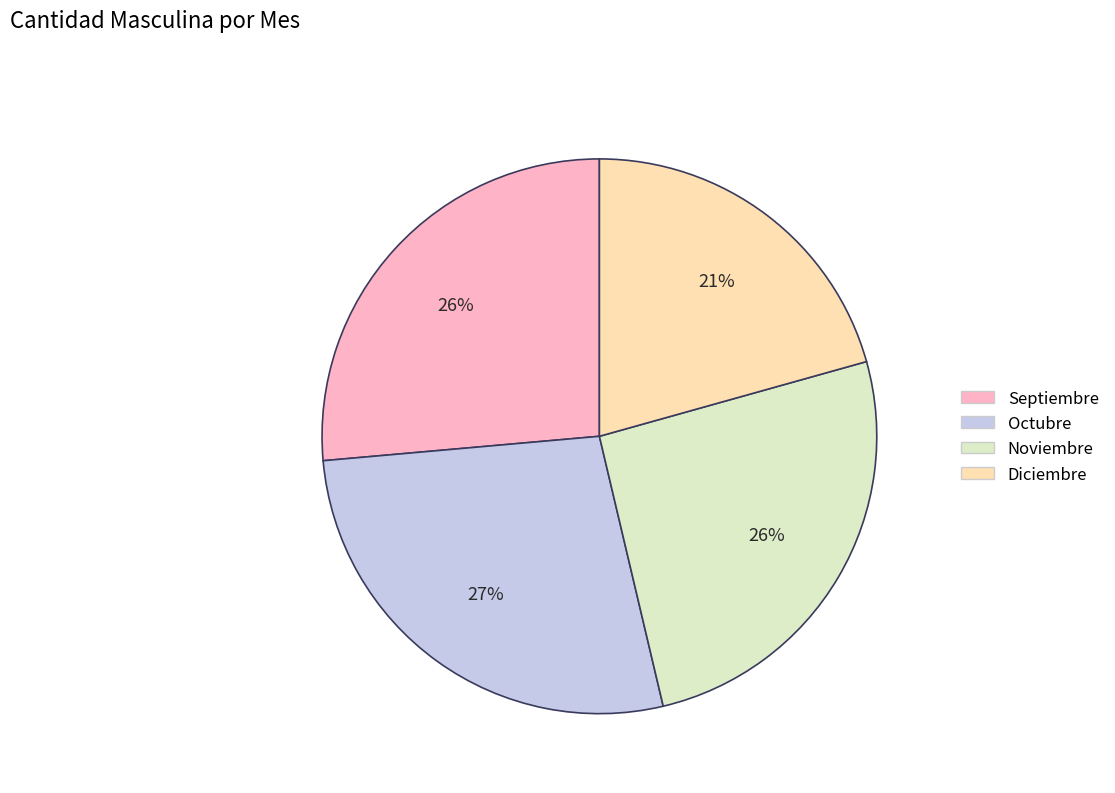

Count the number of slices in the pie.

4